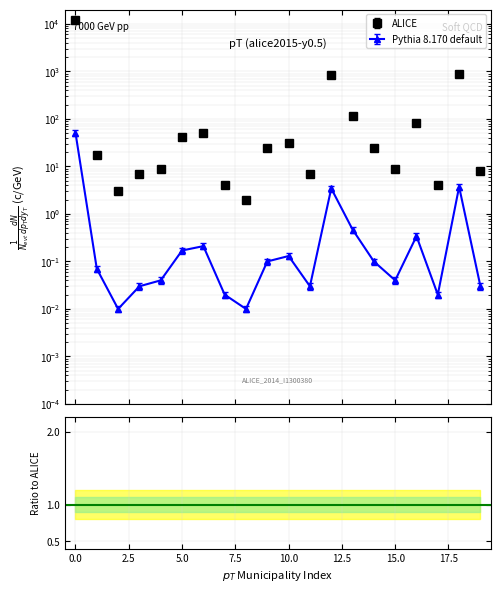

Reading left to right, transcribe all the data shown in this chart.

ALICE: 12254.0	17.0	3.0	7.0	9.0	41.0	50.0	4.0	2.0	25.0	31.0	7.0	829.0	113.0	24.0	9.0	82.0	4.0	897.0	8.0
Pythia 8.170 default: 43.3	0.1	0.0	0.0	0.0	0.1	0.2	0.0	0.0	0.1	0.1	0.0	2.9	0.4	0.1	0.0	0.3	0.0	3.2	0.0